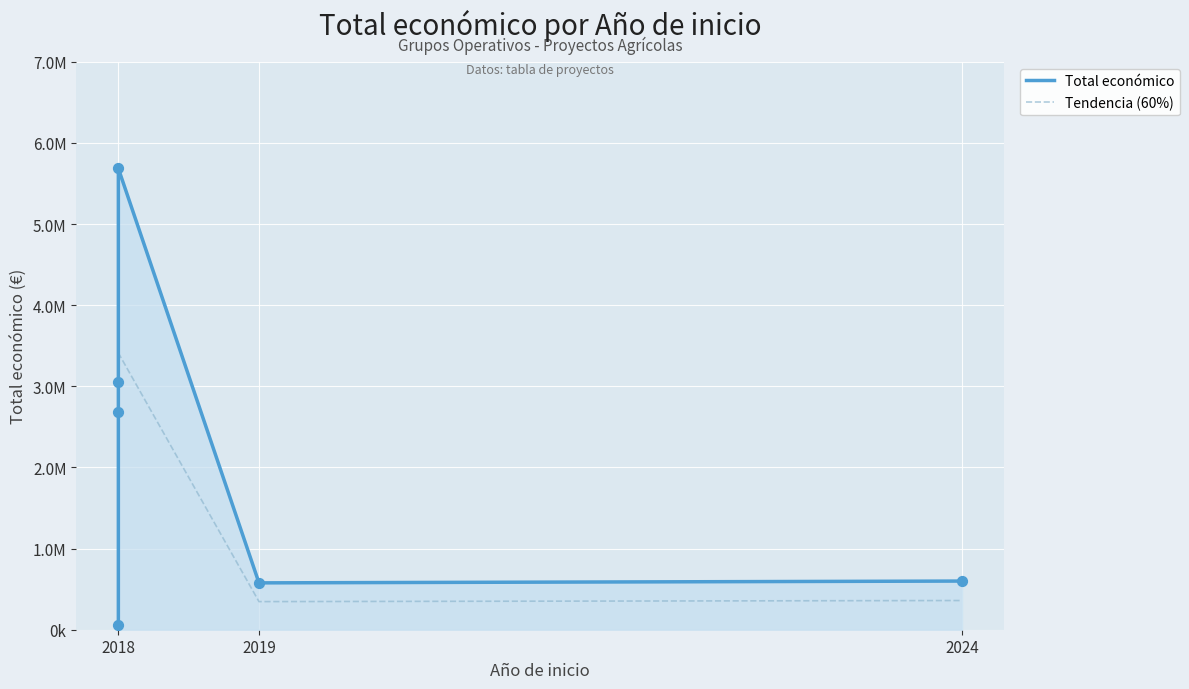

At how many categories does at least one series exceed 2349891?

3